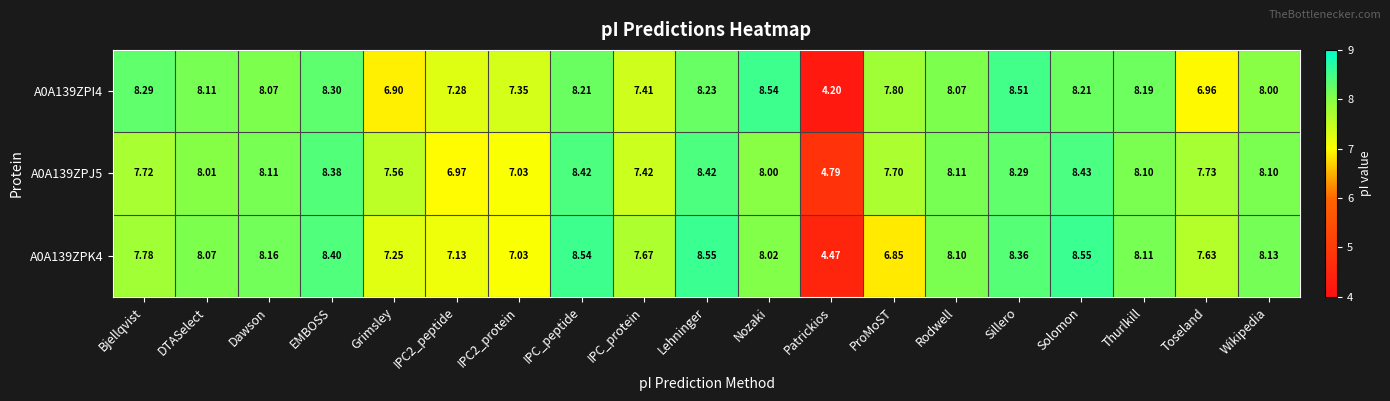

How many data points does each series have?

19